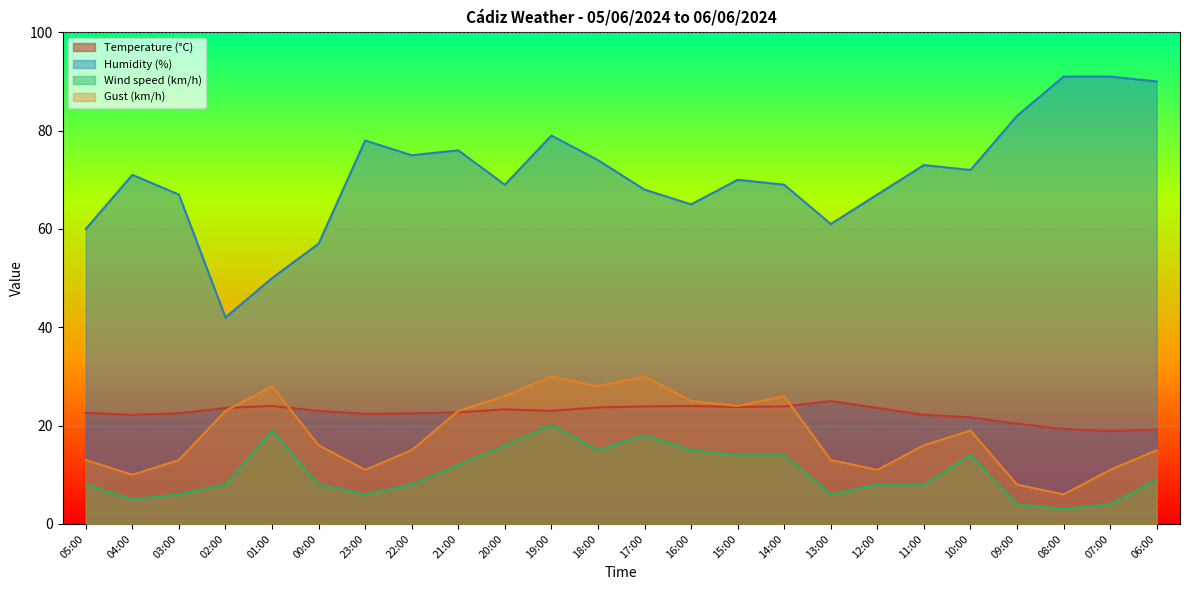

The value of Wind speed (km/h) at 05:00 is 5.3. True or false?

False